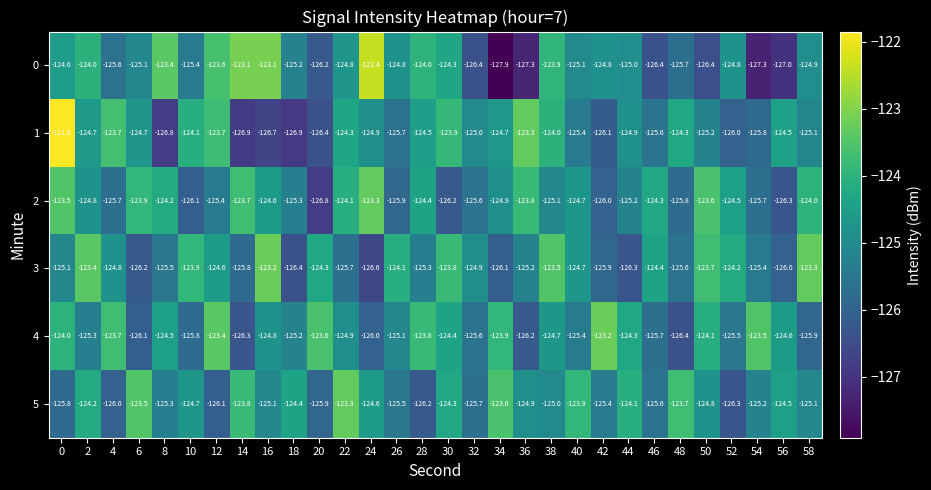

Which category has the lowest value across all series?

34